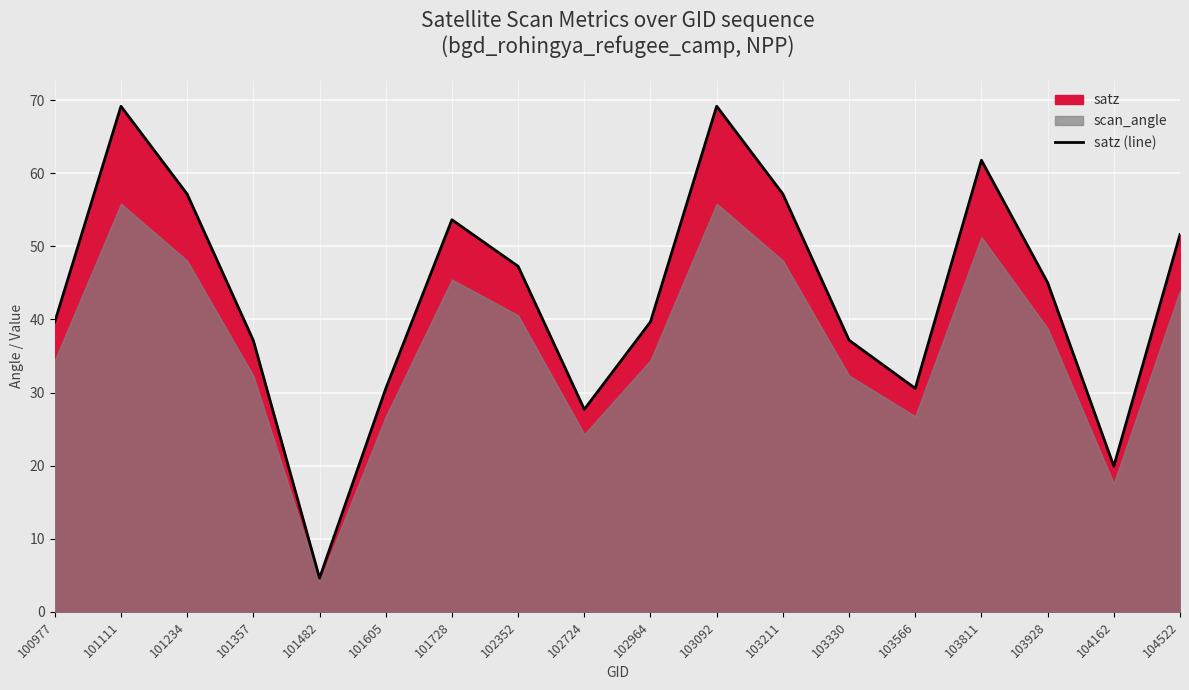

What is the smallest value displayed?

4.6